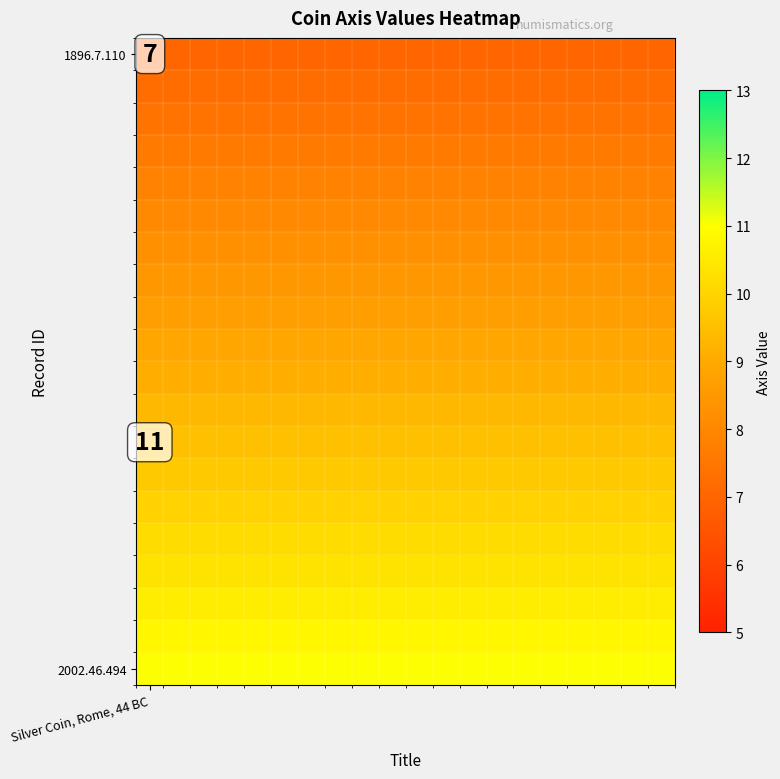

At which category is the sum across all series the highest?

Silver Coin, Rome, 44 BC